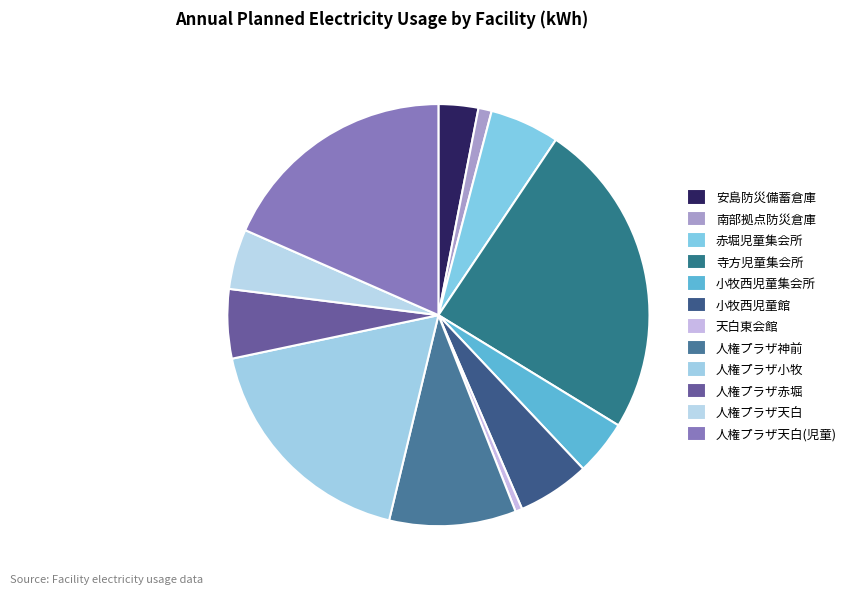

Rank the categories by value from highest to lowest.

寺方児童集会所, 人権プラザ天白（天白児童集会所）, 人権プラザ小牧, 人権プラザ神前, 小牧西児童館, 赤堀児童集会所, 人権プラザ赤堀, 人権プラザ天白, 小牧西児童集会所, 安島防災備蓄倉庫, 南部拠点防災倉庫, 天白東会館